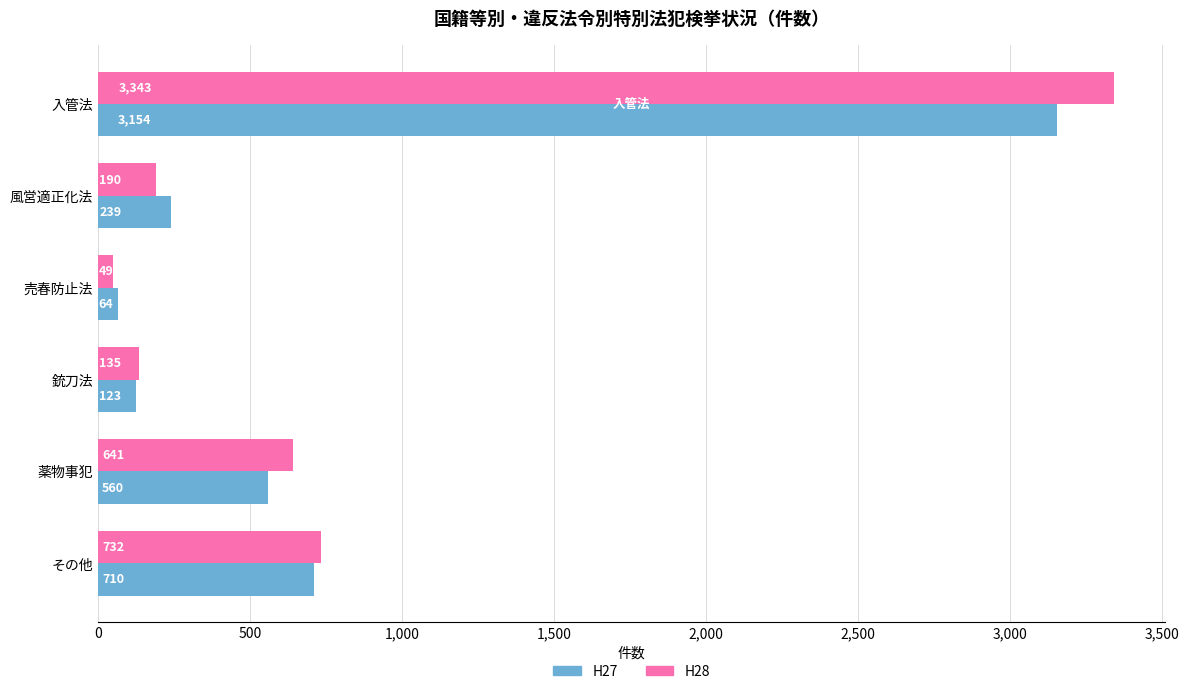

Count the number of data series in this chart.

2